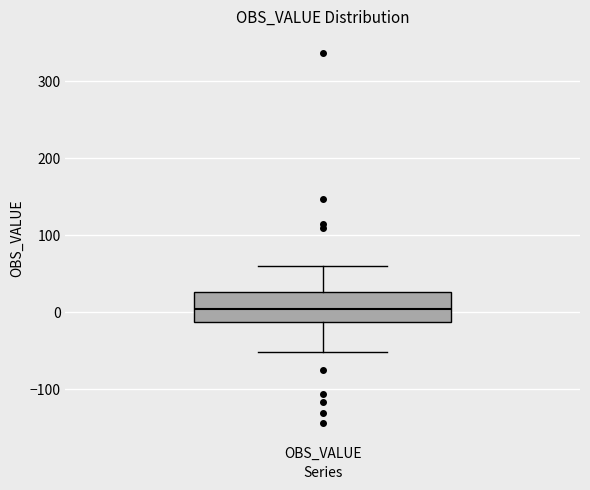

Where does the lower whisker of the box for OBS_VALUE end on the y-axis? The values are not printed on the chart, so give them approximately, as read against the axis.

-50